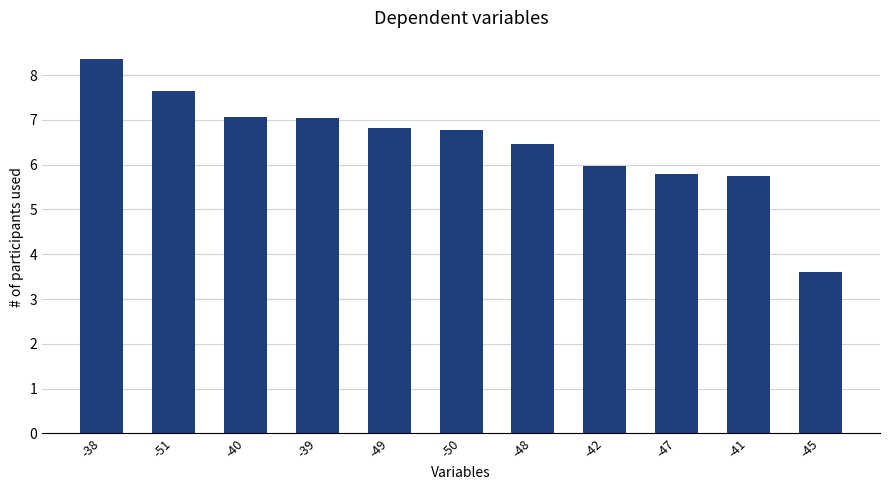

Is it true that the value at -48 is 6.5?

True